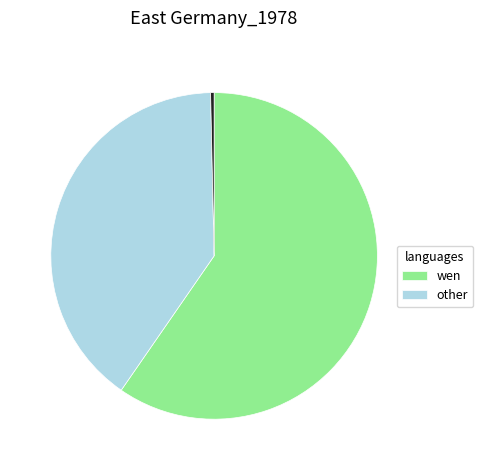

Does any single category account for the majority?

Yes